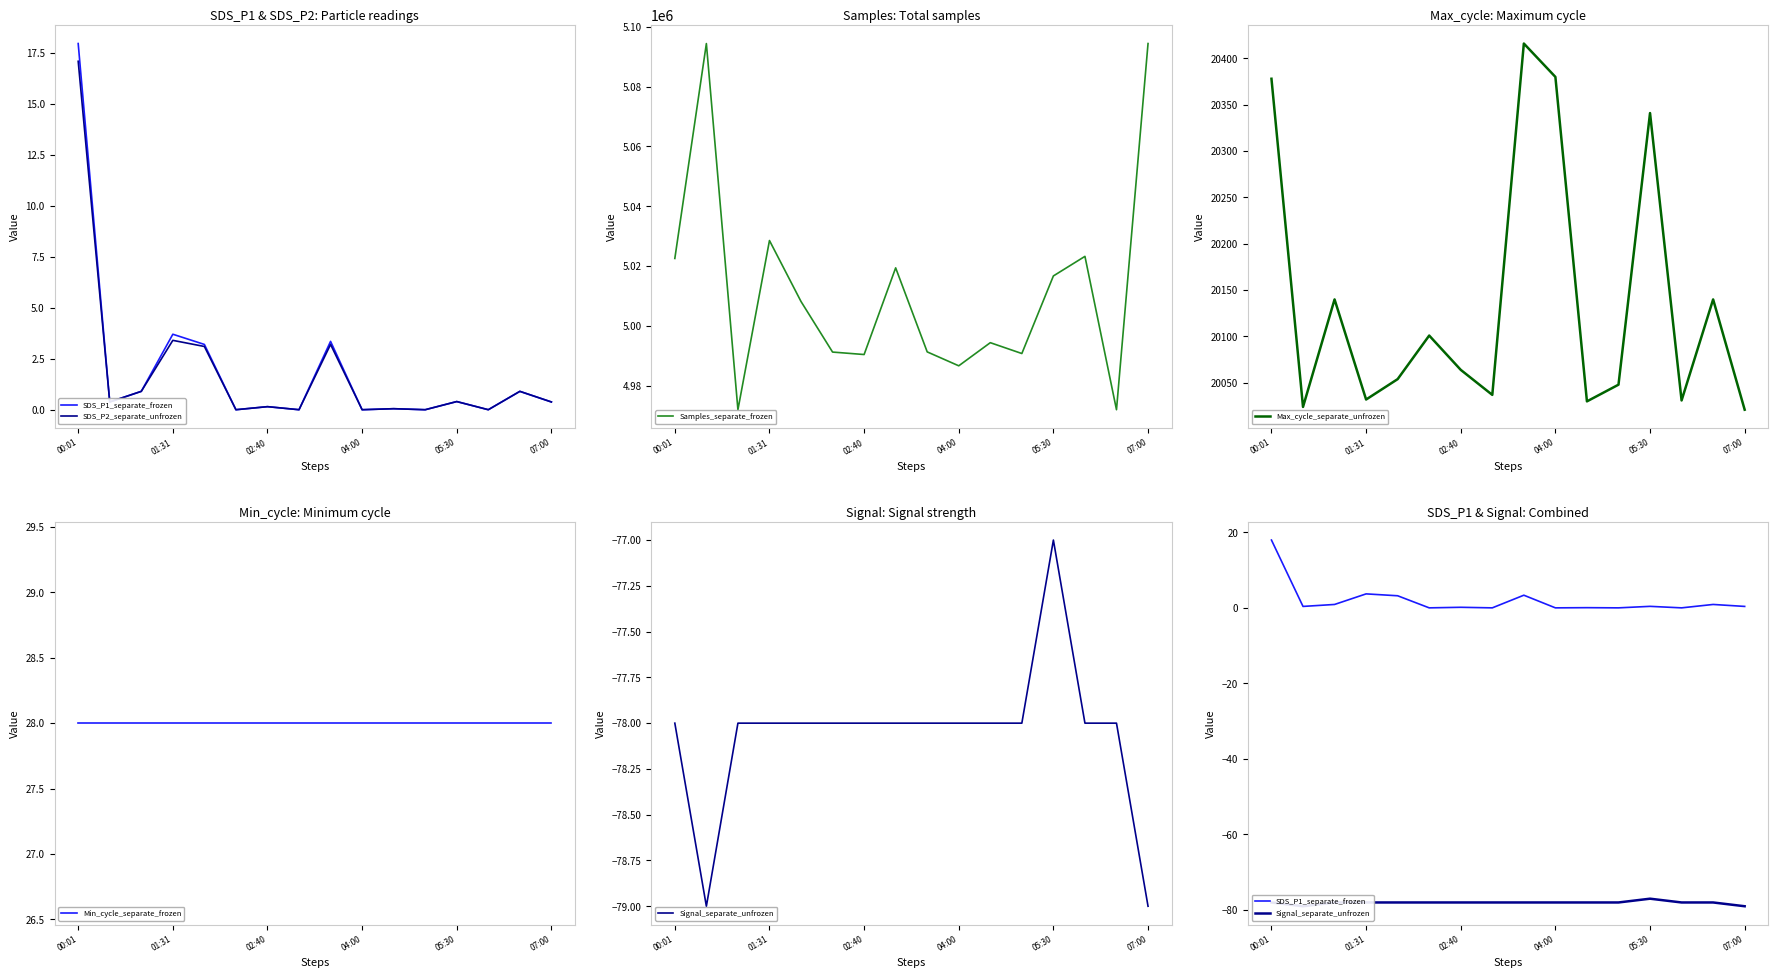

Which series has the largest range (max minus min)?

Samples_separate_frozen